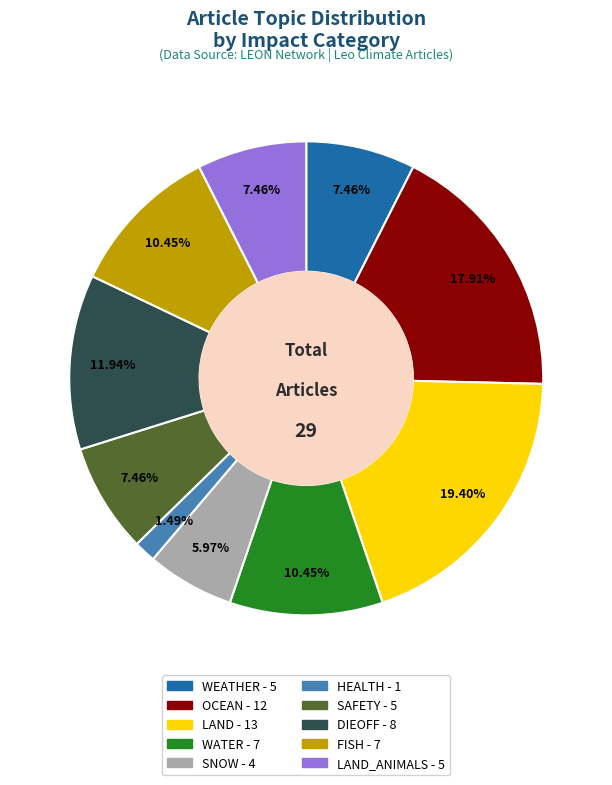

Does any single category account for the majority?

No